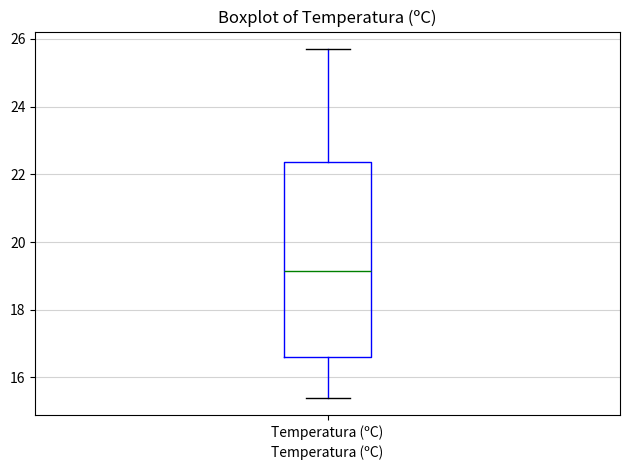

Read this box plot against the y-axis: the position of the median line, the range covered by the box, and the ends of both whiskers. The values are not printed on the chart, so give them approximately, as read against the axis.

median 19.2, box 16.6 to 22.4, whiskers 15.4 to 25.8